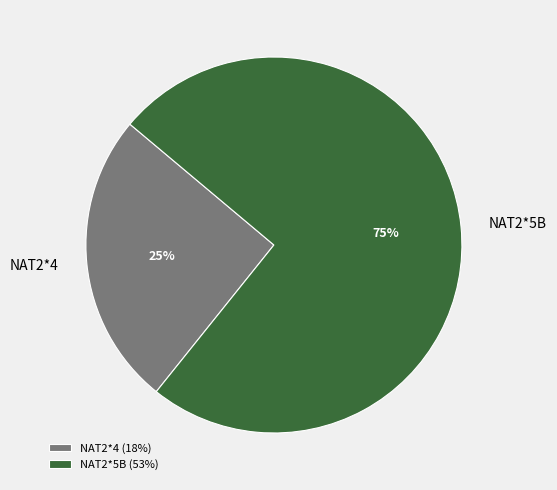

To the nearest percent, what percentage of the pie is NAT2*4?

25%